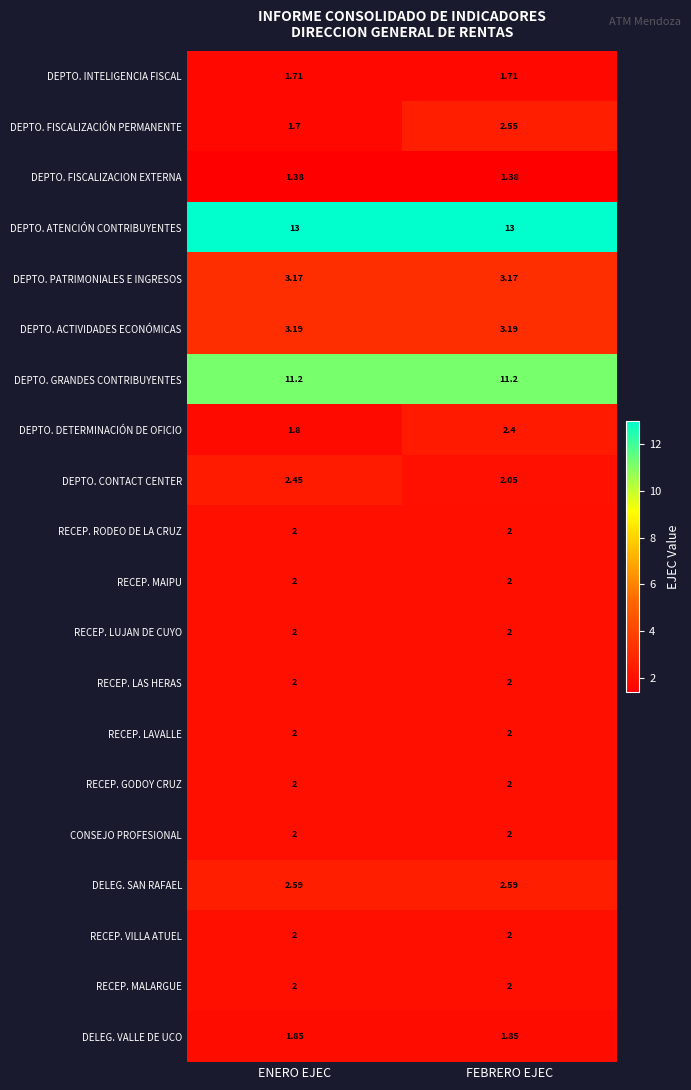

Which series has the largest range (max minus min)?

DEPTO. FISCALIZACIÓN PERMANENTE